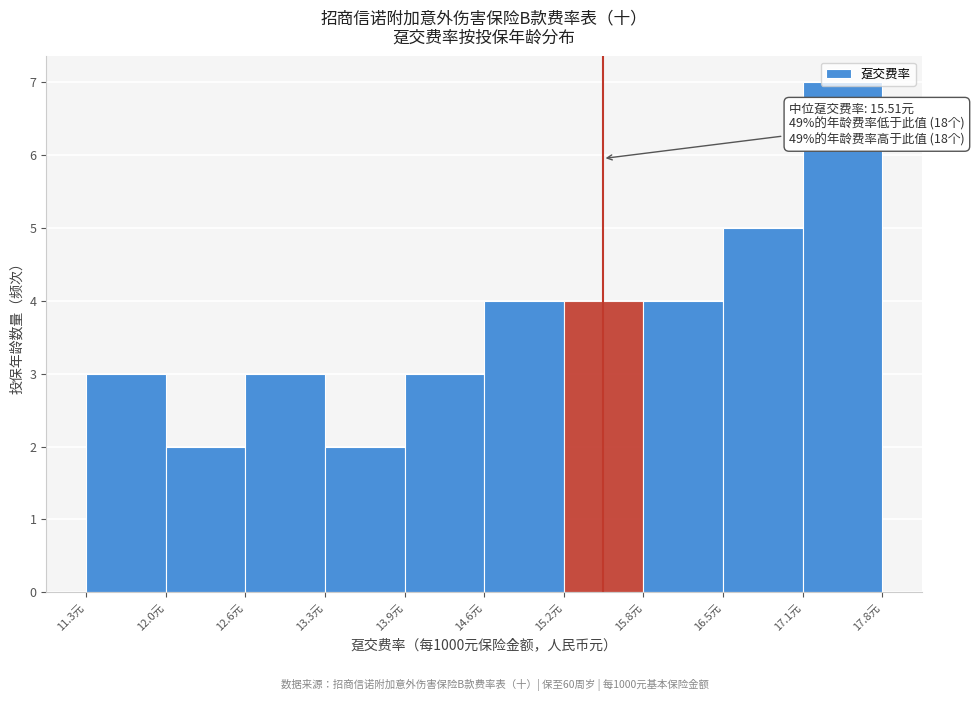

Over which range of the x-axis is the bar tallest?

17.1 to 17.8